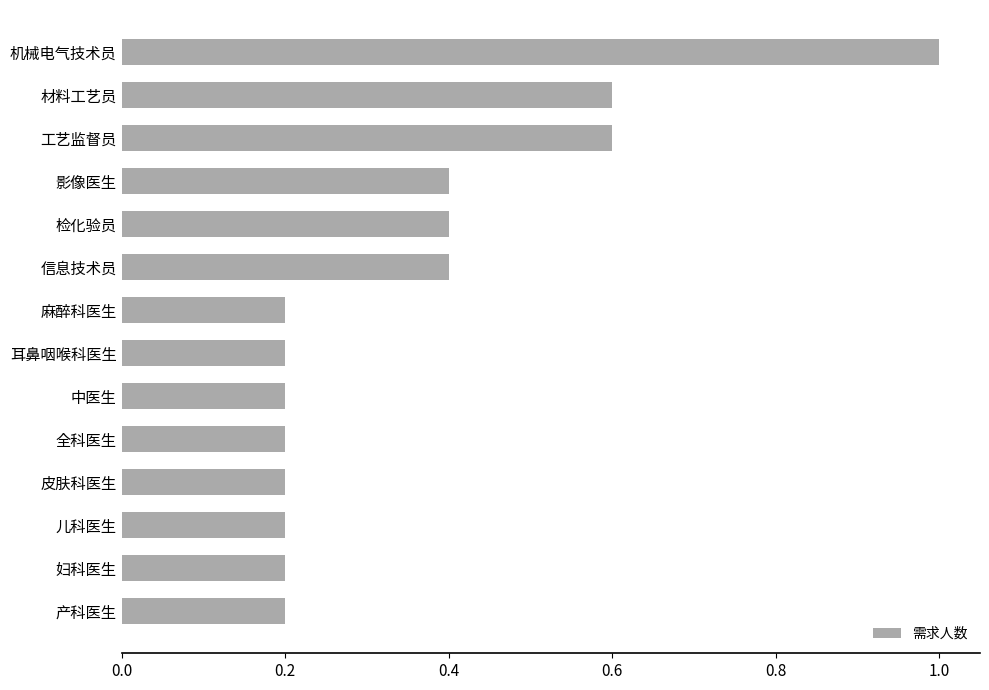

Which has a higher value, 工艺监督员 or 妇科医生?

工艺监督员